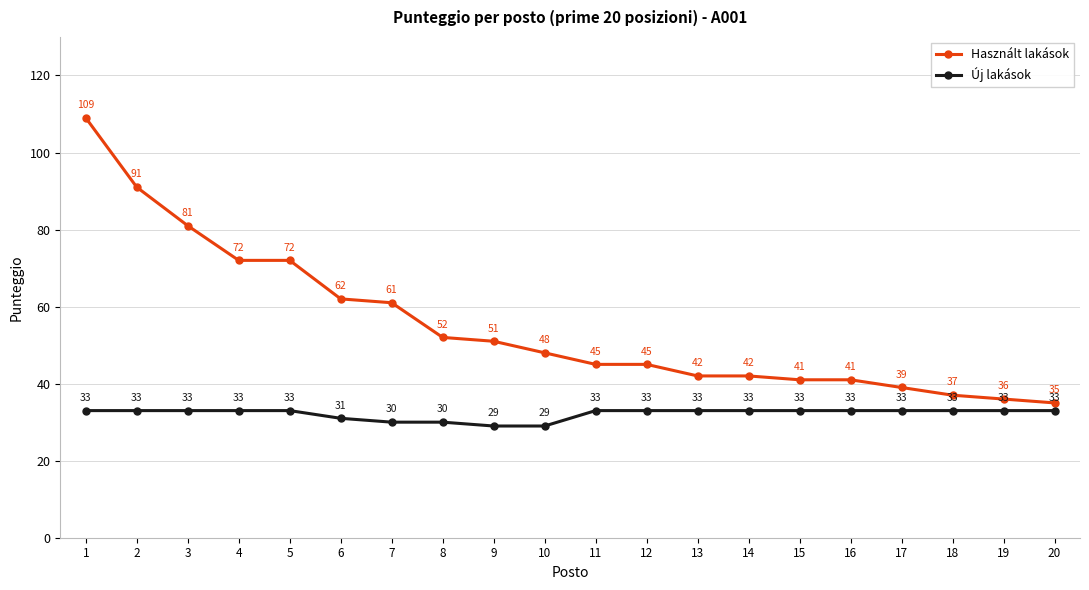

What is the total value across all series at 4?

105